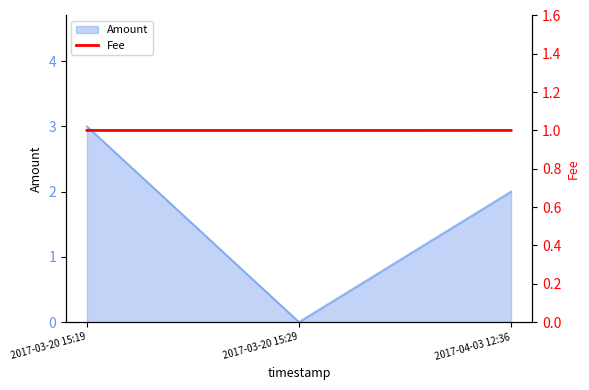

List the labels in order of Amount value, largest first.

2017-03-20 15:19, 2017-04-03 12:36, 2017-03-20 15:29